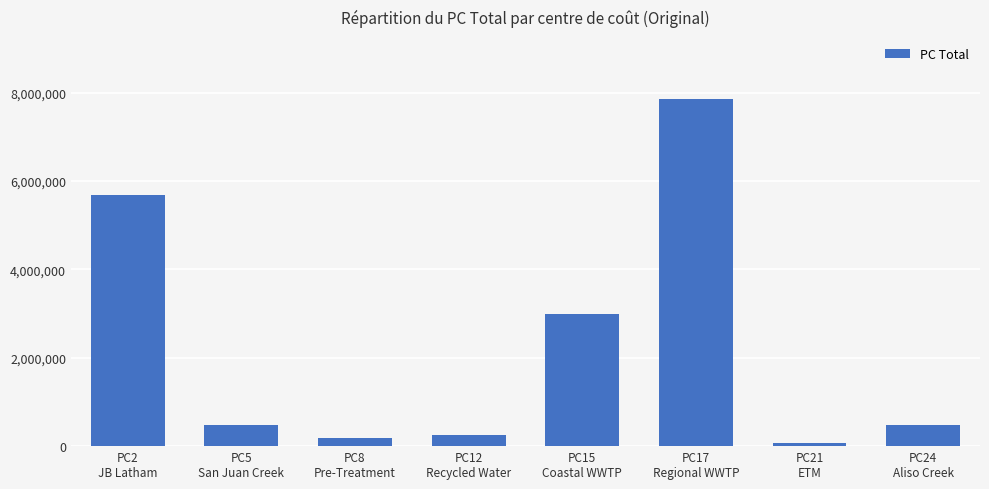

What is the sum of all values?

17989961